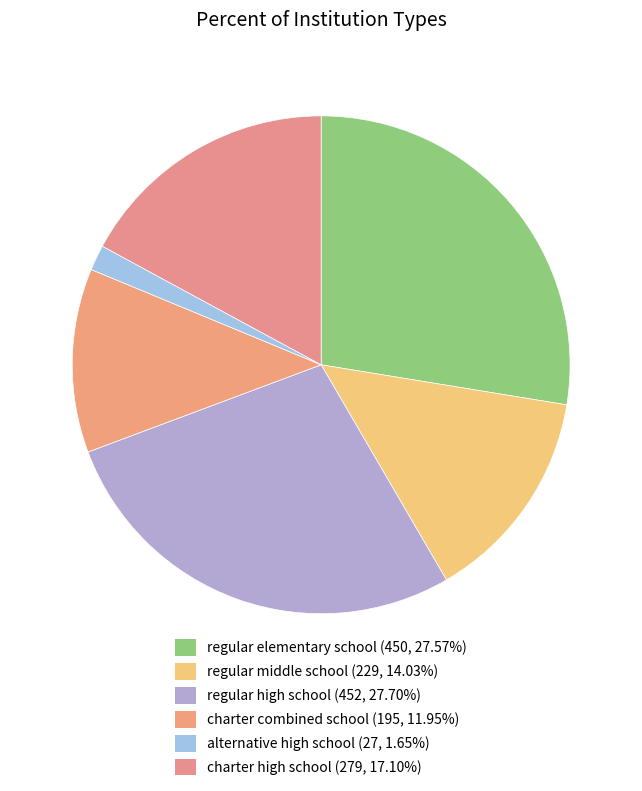

Combined, do regular middle school and regular elementary school account for over 50%?

No